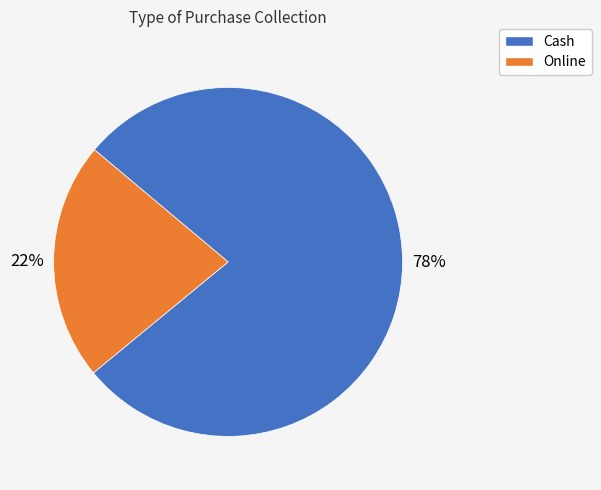

What is the smallest slice in the pie chart?

Online